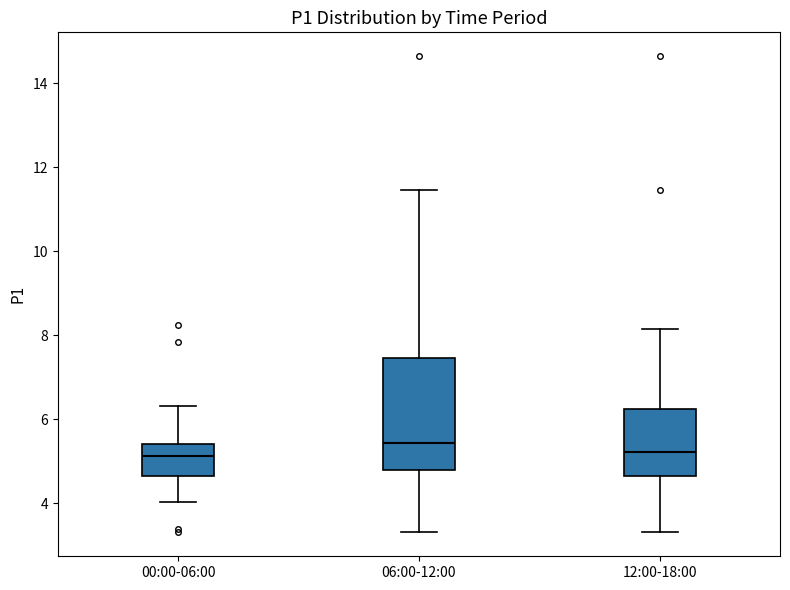

Comparing the boxes themselves (not the whiskers), which one is the tallest?

06:00-12:00